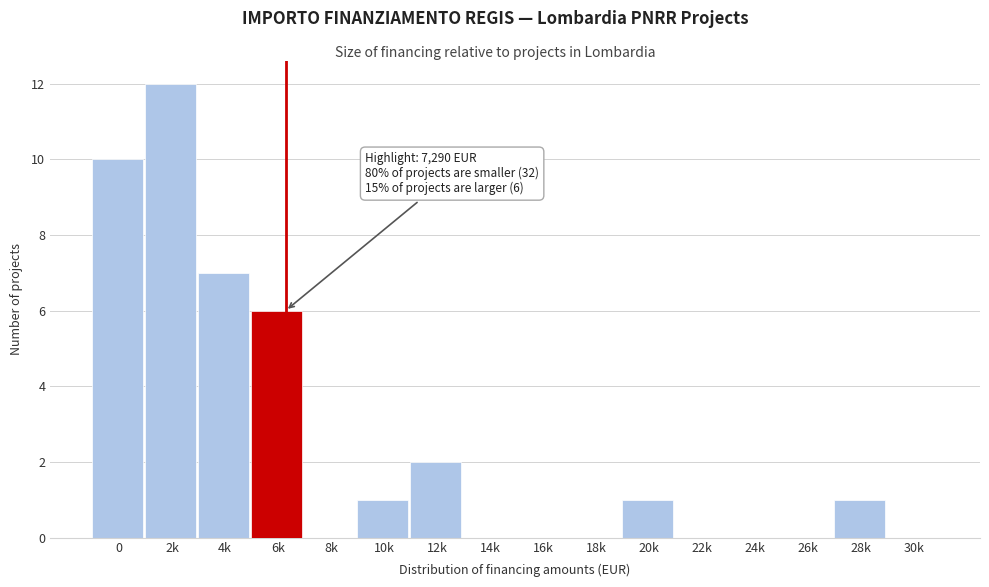

Reading right to left, what are all the values shown in this chart?

30k=0	28k=1	26k=0	24k=0	22k=0	20k=1	18k=0	16k=0	14k=0	12k=2	10k=1	8k=0	6k=6	4k=7	2k=12	0=10